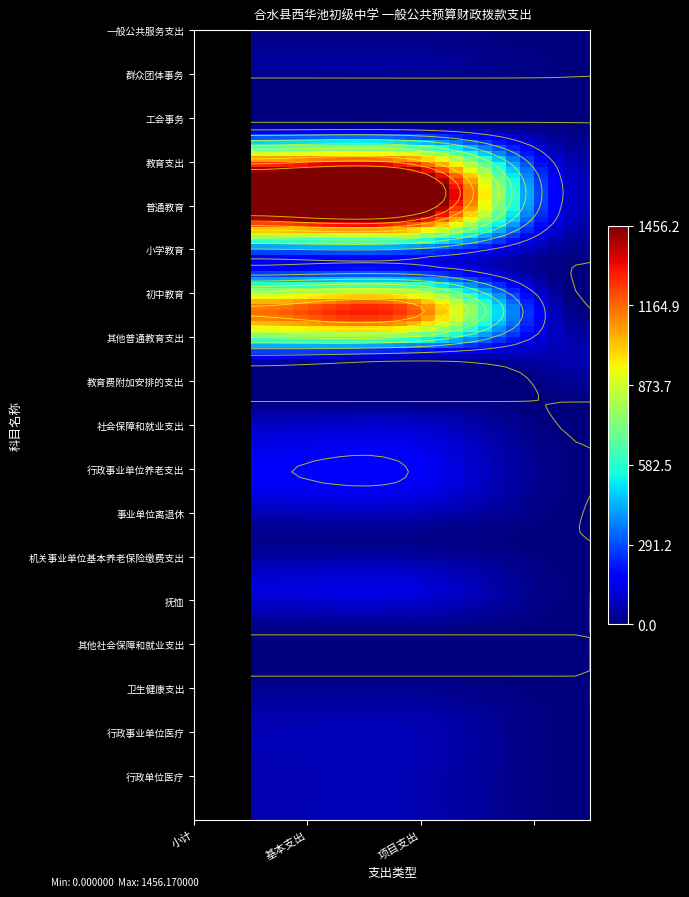

At which label is the value closest to 728?

初中教育